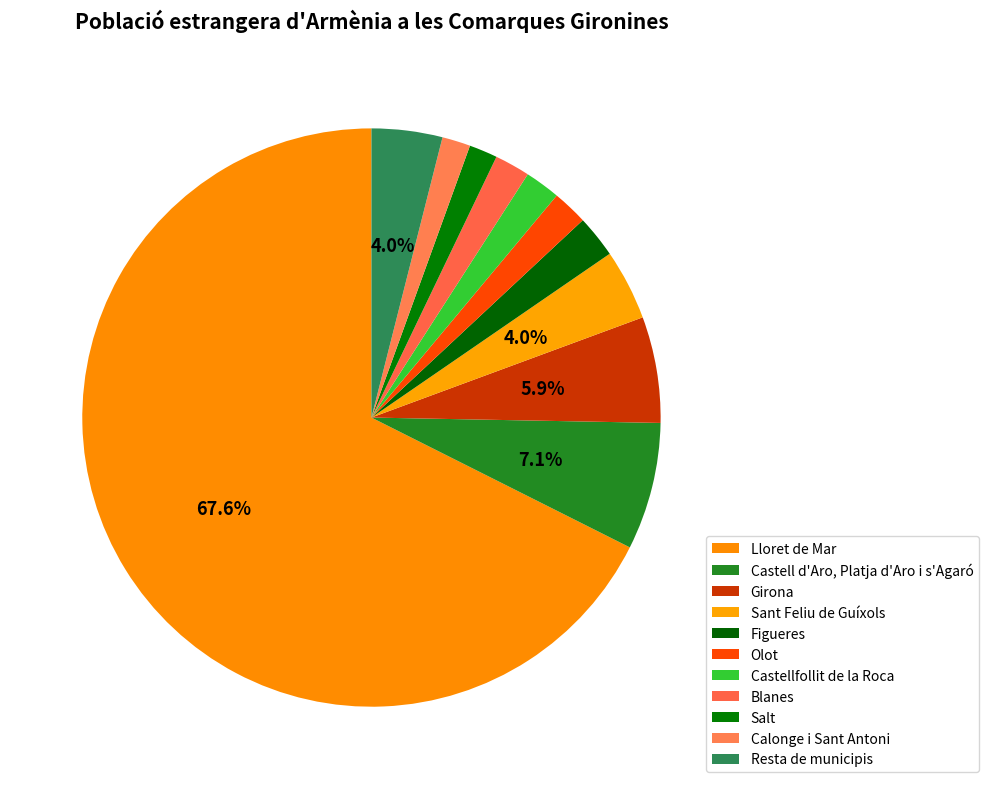

How many segments does this pie chart have?

11